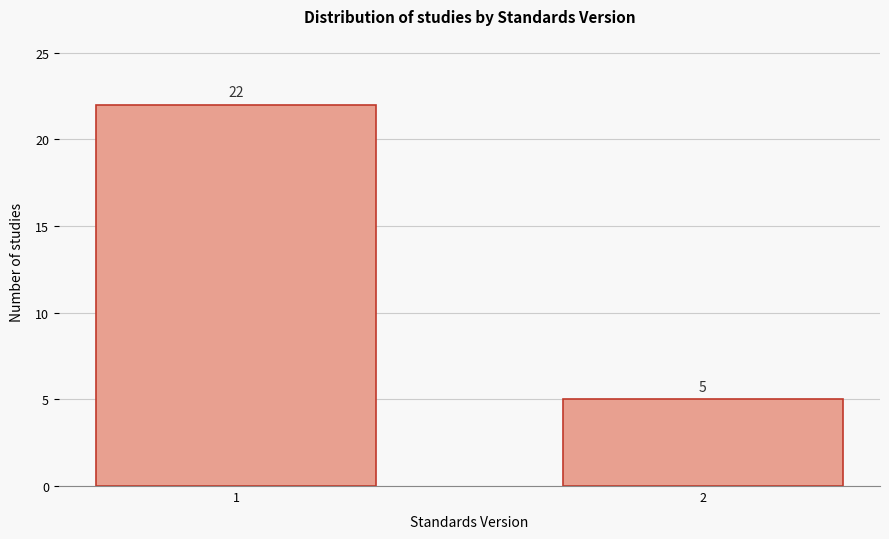

Reading left to right, transcribe all the data shown in this chart.

22	5